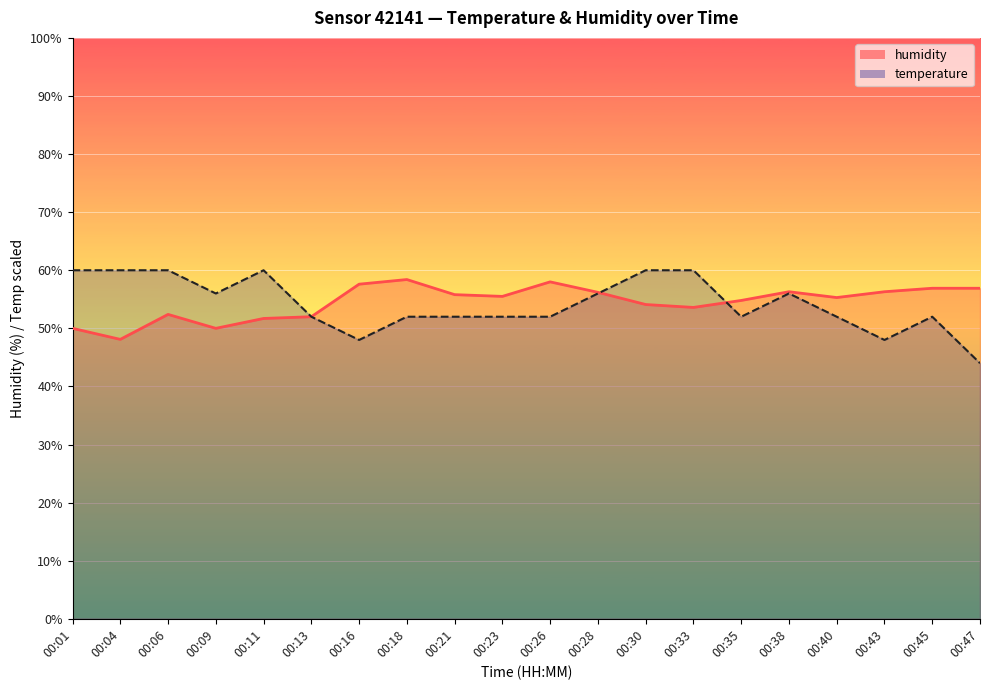

Reading left to right, list all the values displayed in this chart.

humidity: 00:01=50.0	00:04=48.1	00:06=52.4	00:09=50.0	00:11=51.7	00:13=52.0	00:16=57.6	00:18=58.4	00:21=55.8	00:23=55.5	00:26=58.0	00:28=56.2	00:30=54.1	00:33=53.6	00:35=54.8	00:38=56.3	00:40=55.3	00:43=56.3	00:45=56.9	00:47=56.9
temperature: 00:01=60.0	00:04=60.0	00:06=60.0	00:09=56.0	00:11=60.0	00:13=52.0	00:16=48.0	00:18=52.0	00:21=52.0	00:23=52.0	00:26=52.0	00:28=56.0	00:30=60.0	00:33=60.0	00:35=52.0	00:38=56.0	00:40=52.0	00:43=48.0	00:45=52.0	00:47=44.0